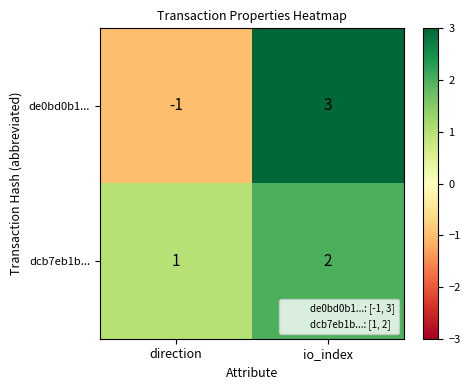

Where is de0bd0b1... nearest to the value 1?

direction